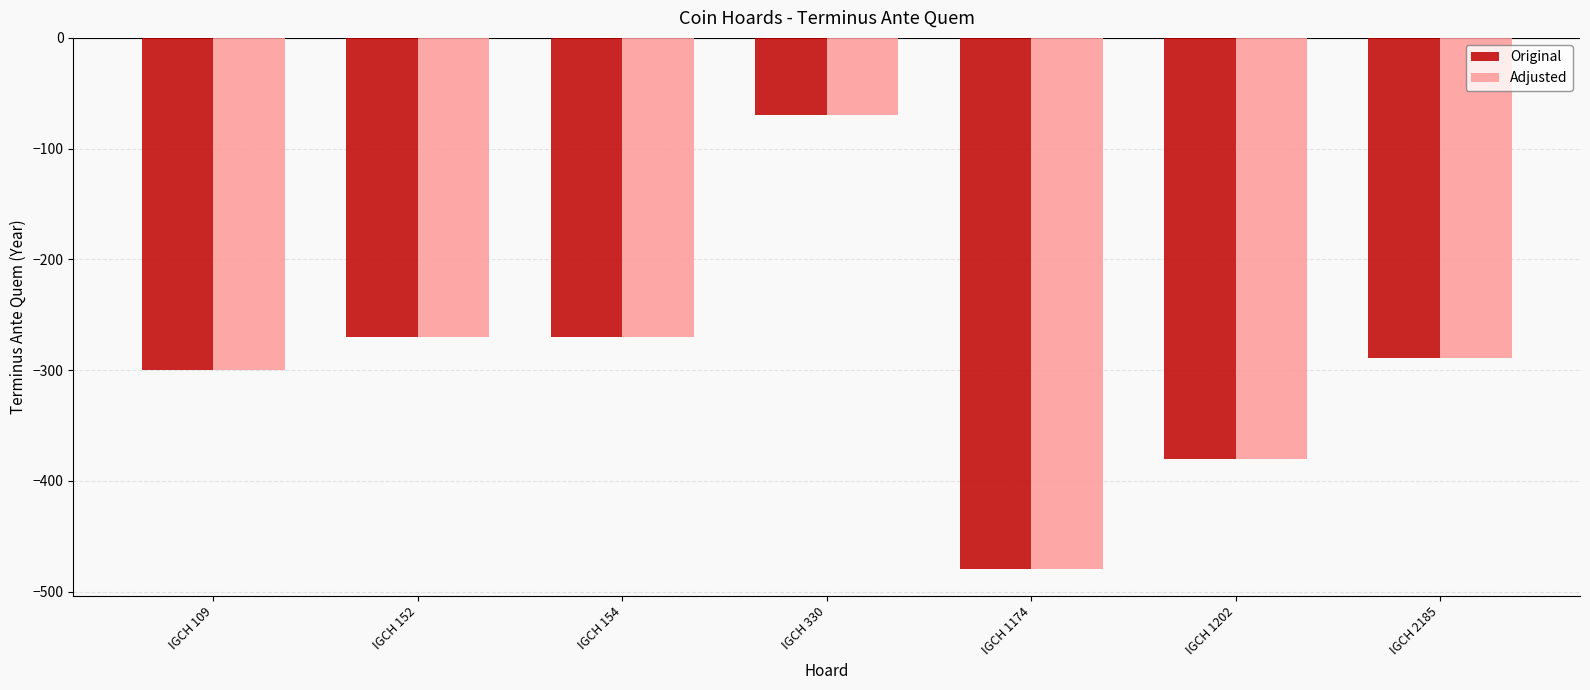

What is the maximum value for Original?

-70